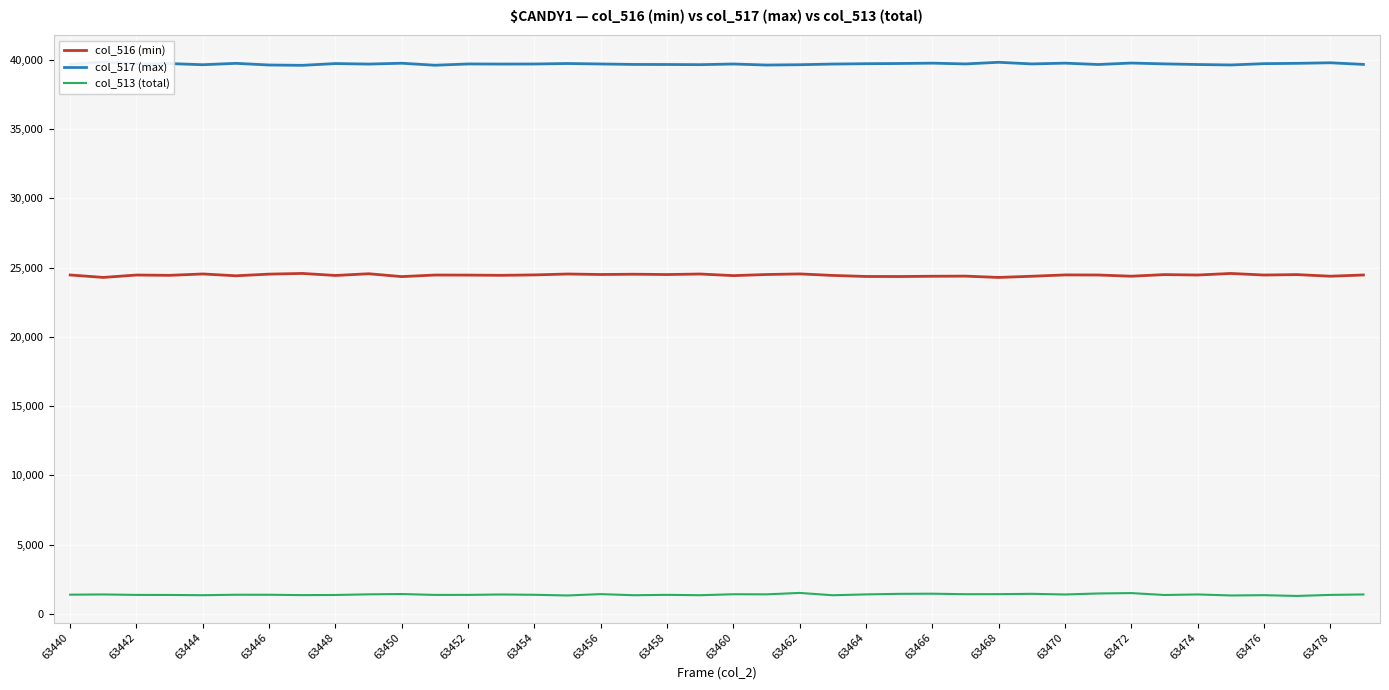

True or false: col_513 (total) and col_516 (min) cross at least once.

False